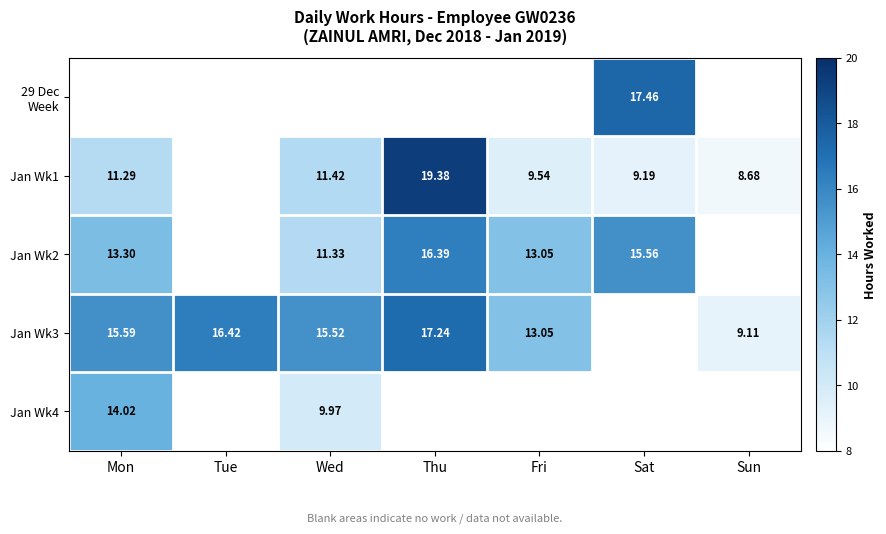

True or false: Jan Wk1 has a value of 19.4 at Thu.

True